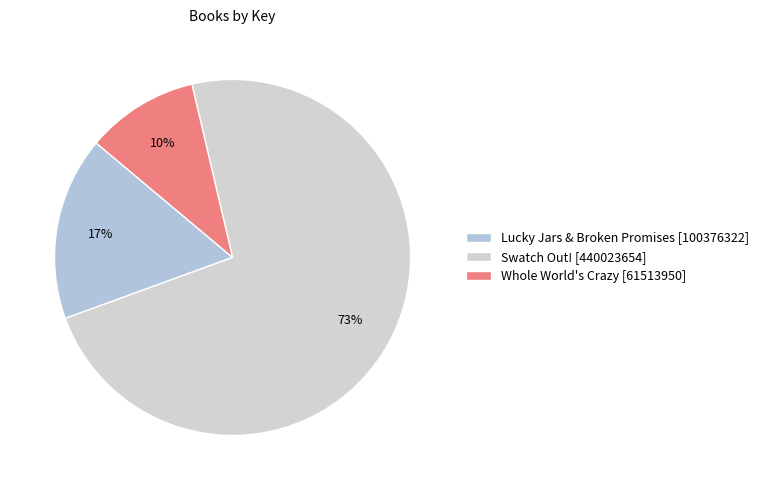

What is the majority slice?

Swatch Out!